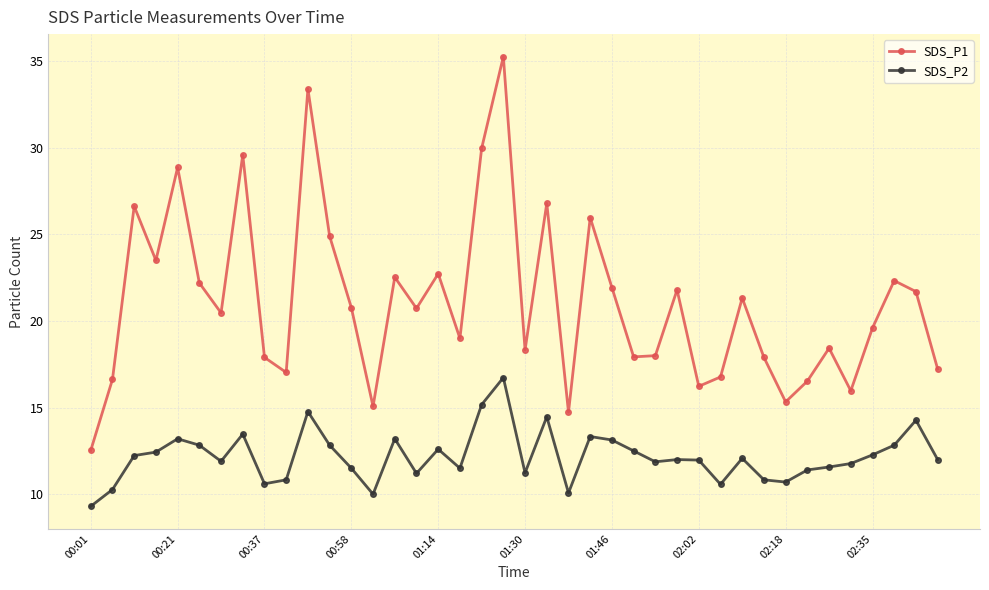

True or false: SDS_P2 and SDS_P1 intersect in this chart.

False